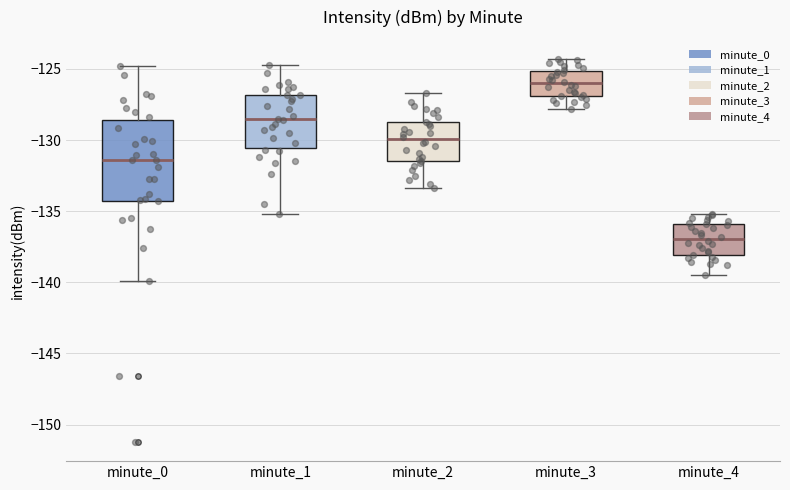

Where does the median line of the box for minute_1 sit on the y-axis? The values are not printed on the chart, so give them approximately, as read against the axis.

-128.5